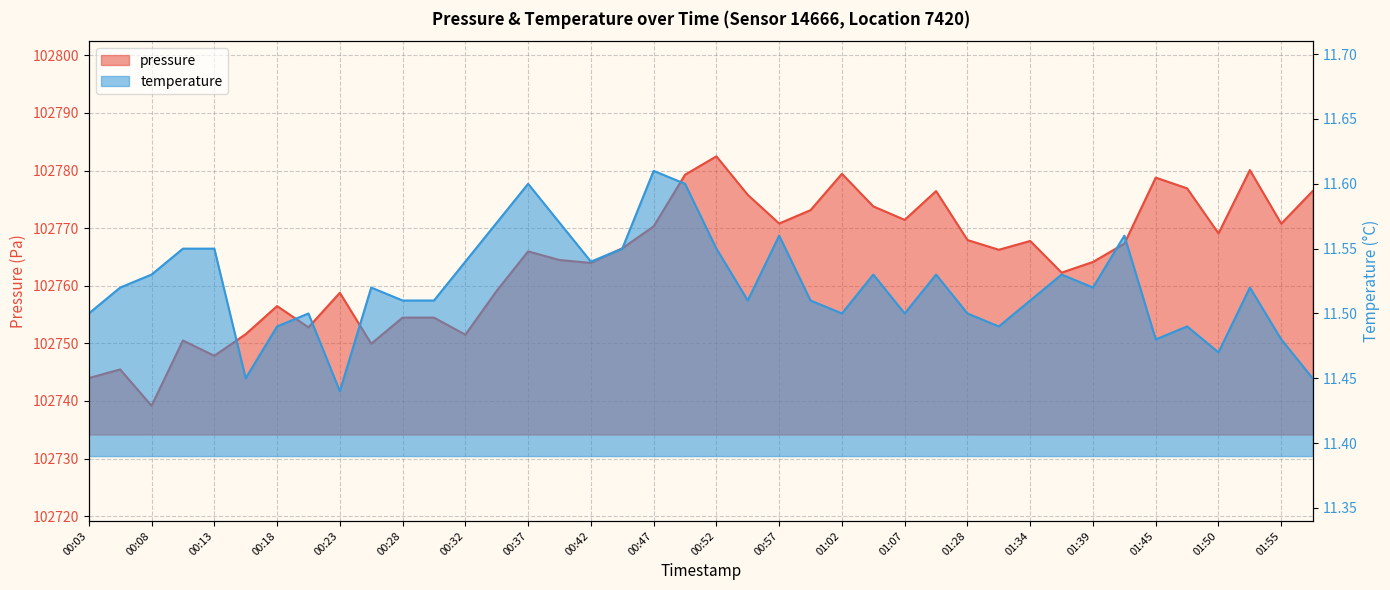

What is the total value across all series at 01:47?

102788.4